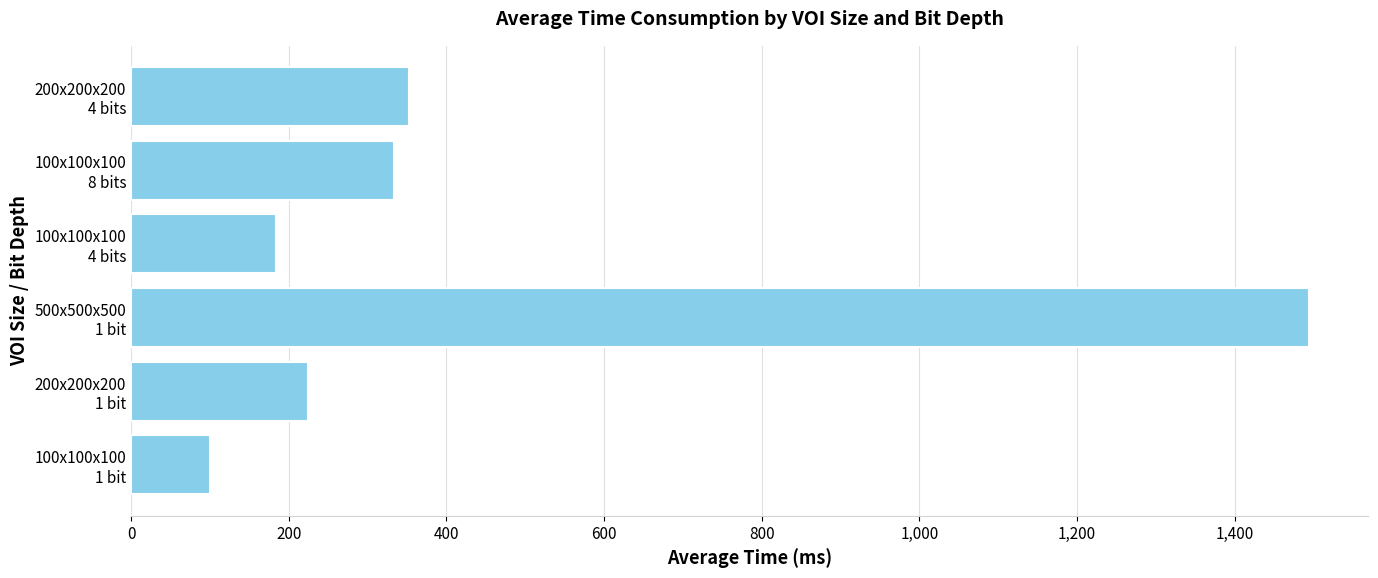

Rank the categories by value from lowest to highest.

100x100x100
1 bit, 100x100x100
4 bits, 200x200x200
1 bit, 100x100x100
8 bits, 200x200x200
4 bits, 500x500x500
1 bit